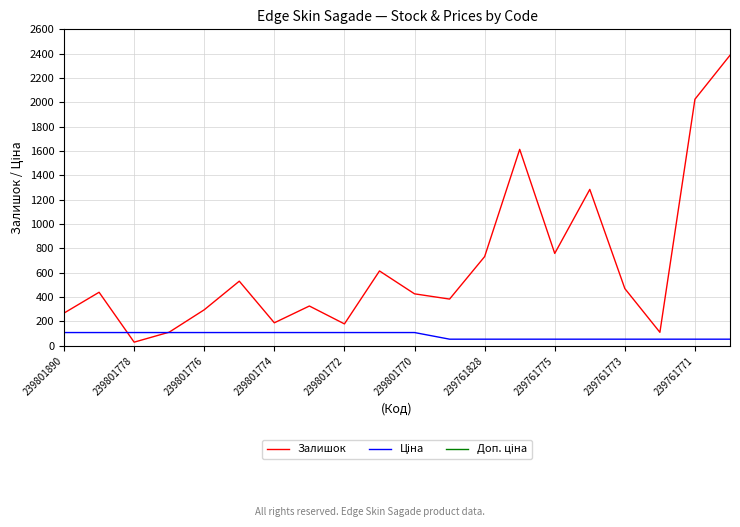

True or false: Залишок has a value of 733.0 at 239761828.

True